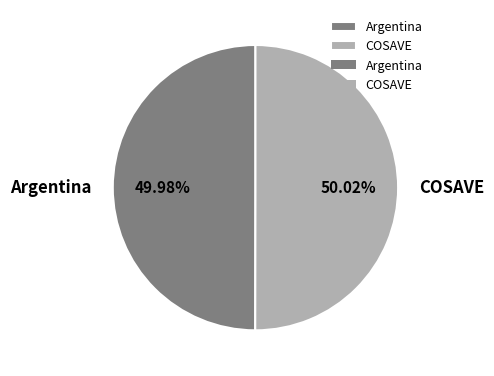

What percentage is NOT represented by COSAVE?

50.0%